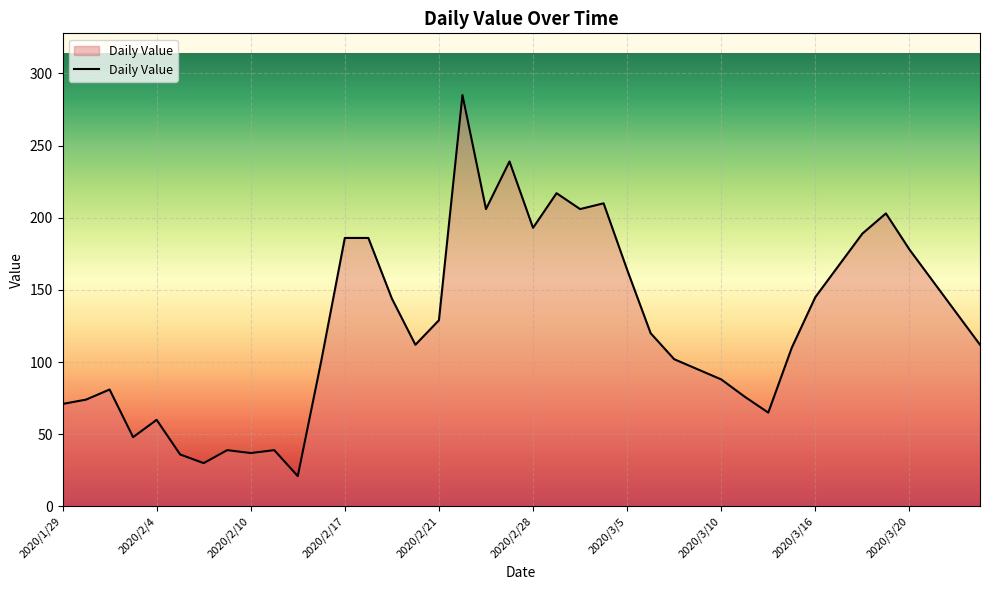

What is the difference between the maximum and minimum values?

264